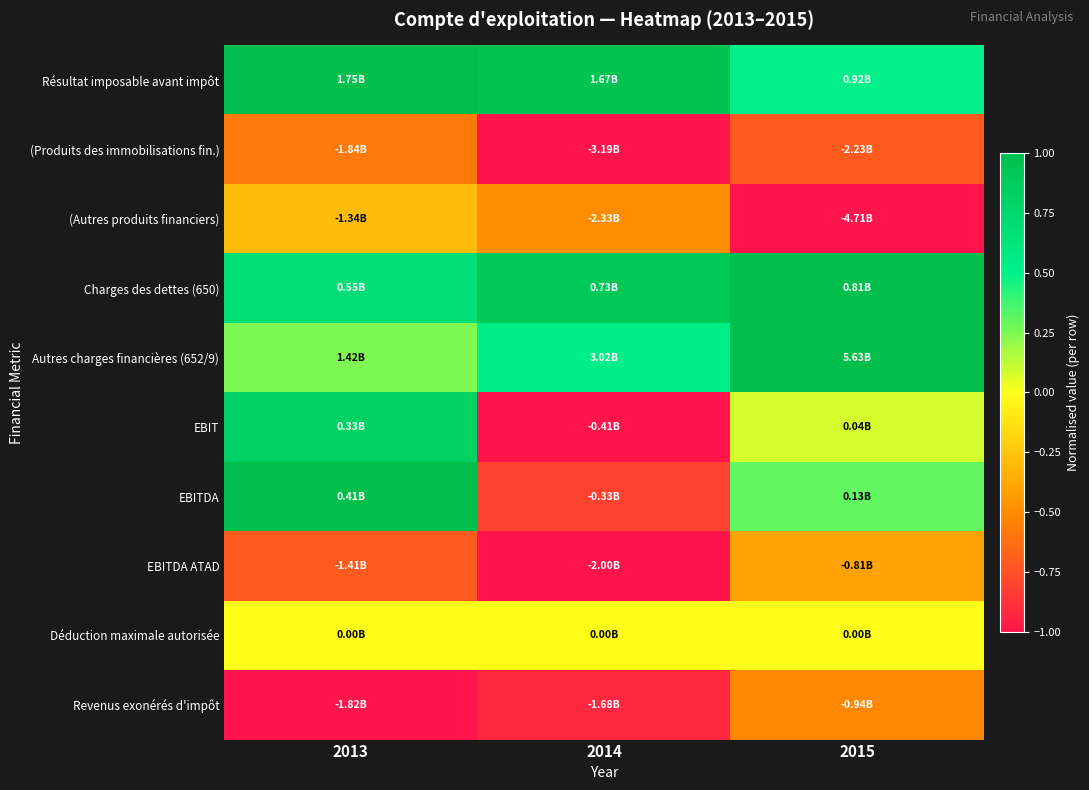

Reading left to right, list all the values displayed in this chart.

Résultat imposable avant impôt: 2013=1.0	2014=1.0	2015=0.5
(Produits des immobilisations fin.): 2013=-0.6	2014=-1.0	2015=-0.7
(Autres produits financiers): 2013=-0.3	2014=-0.5	2015=-1.0
Charges des dettes (650): 2013=0.7	2014=0.9	2015=1.0
Autres charges financières (652/9): 2013=0.3	2014=0.5	2015=1.0
EBIT: 2013=0.8	2014=-1.0	2015=0.1
EBITDA: 2013=1.0	2014=-0.8	2015=0.3
EBITDA ATAD: 2013=-0.7	2014=-1.0	2015=-0.4
Déduction maximale autorisée: 2013=0.0	2014=0.0	2015=0.0
Revenus exonérés d'impôt: 2013=-1.0	2014=-0.9	2015=-0.5